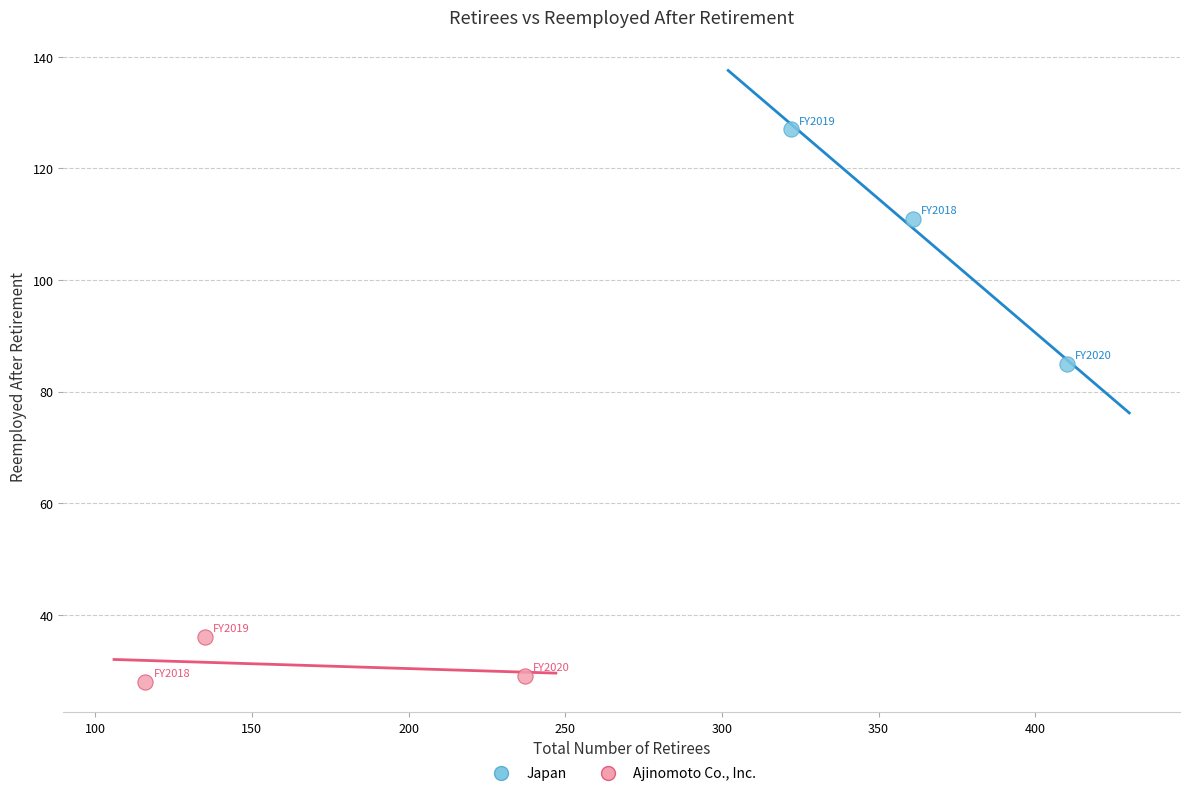

Which series has the widest spread of Y values?

Japan